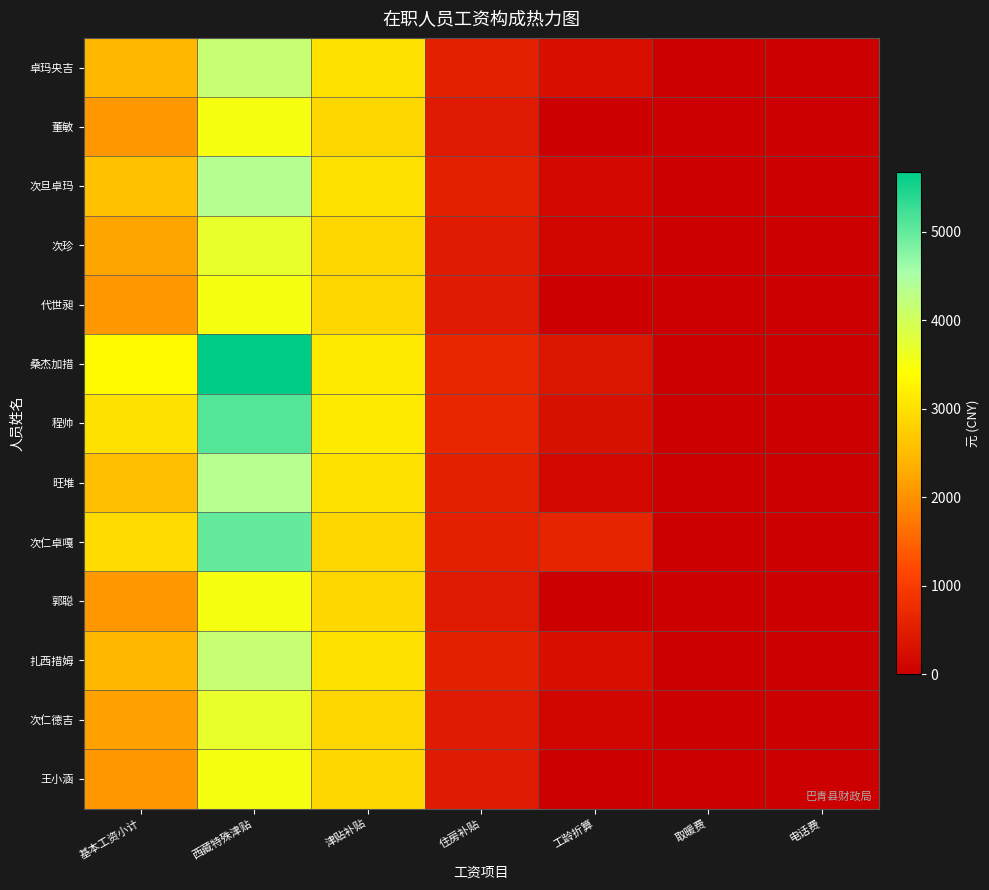

Count the number of categories in the chart.

7